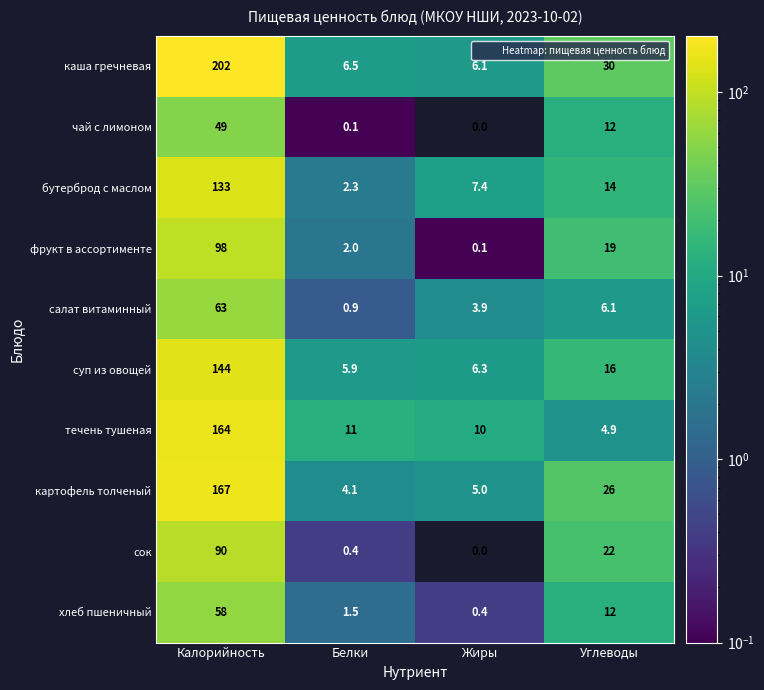

Between Калорийность and Углеводы, which series saw the biggest shift?

каша гречневая